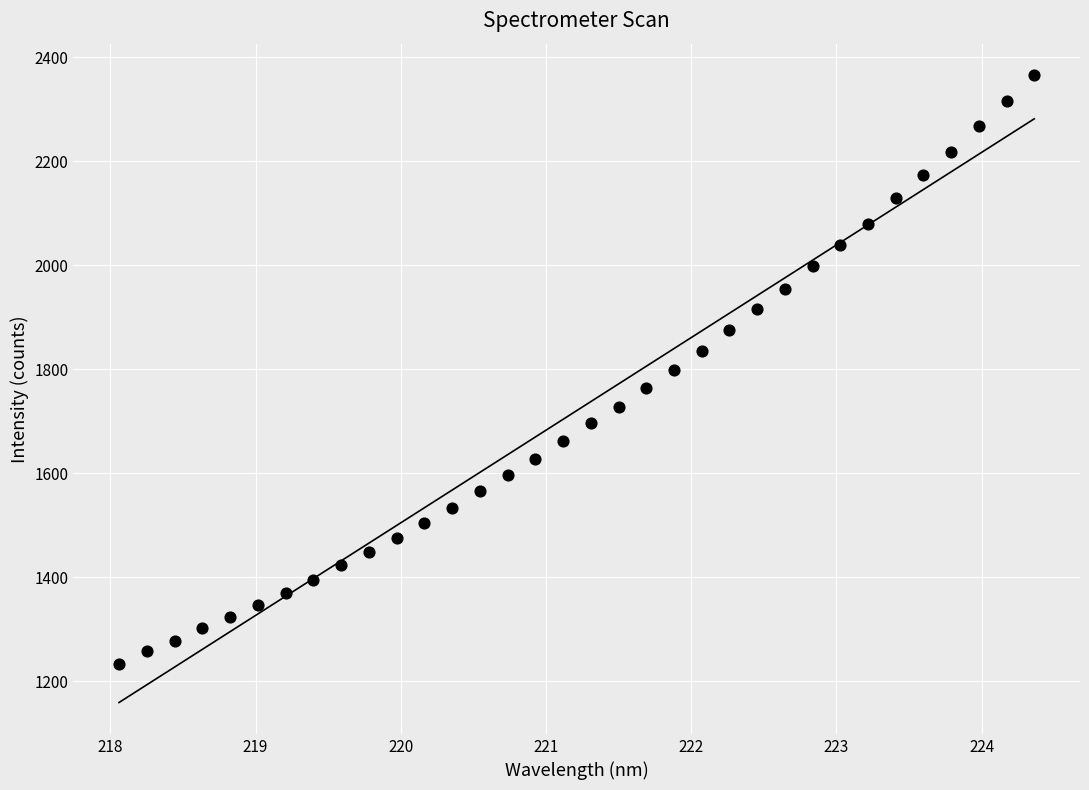

What is the range of X values (max minus min)?

6.3